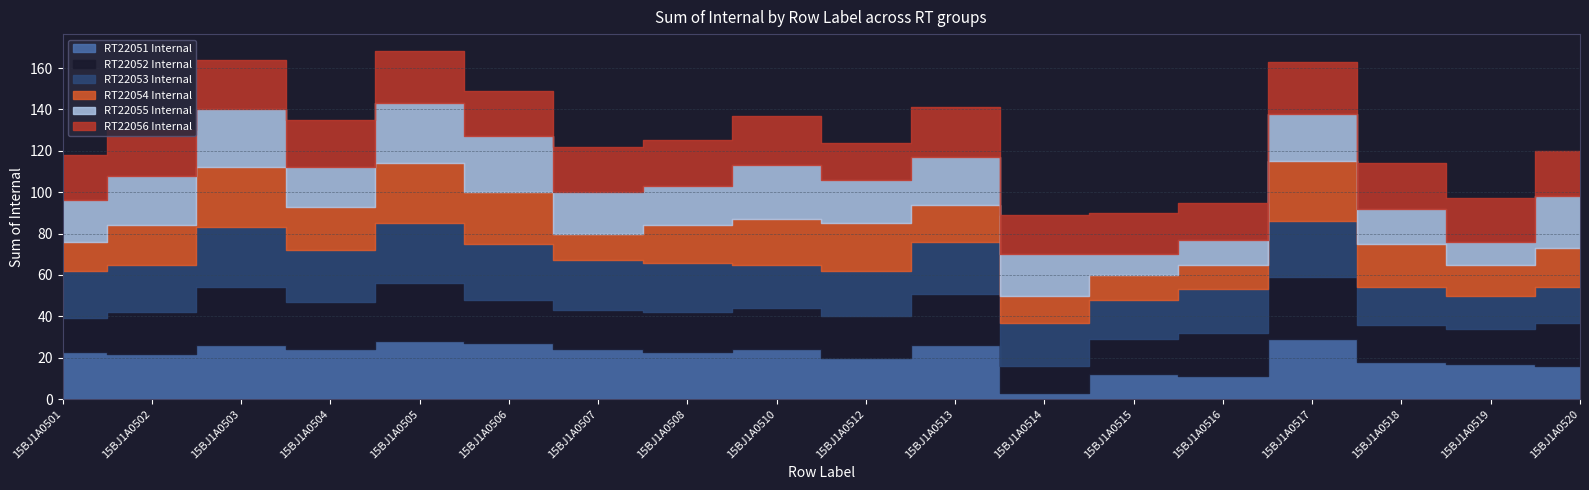

What value does the RT22054 Internal series have at 15BJ1A0502, to the nearest 5?

20